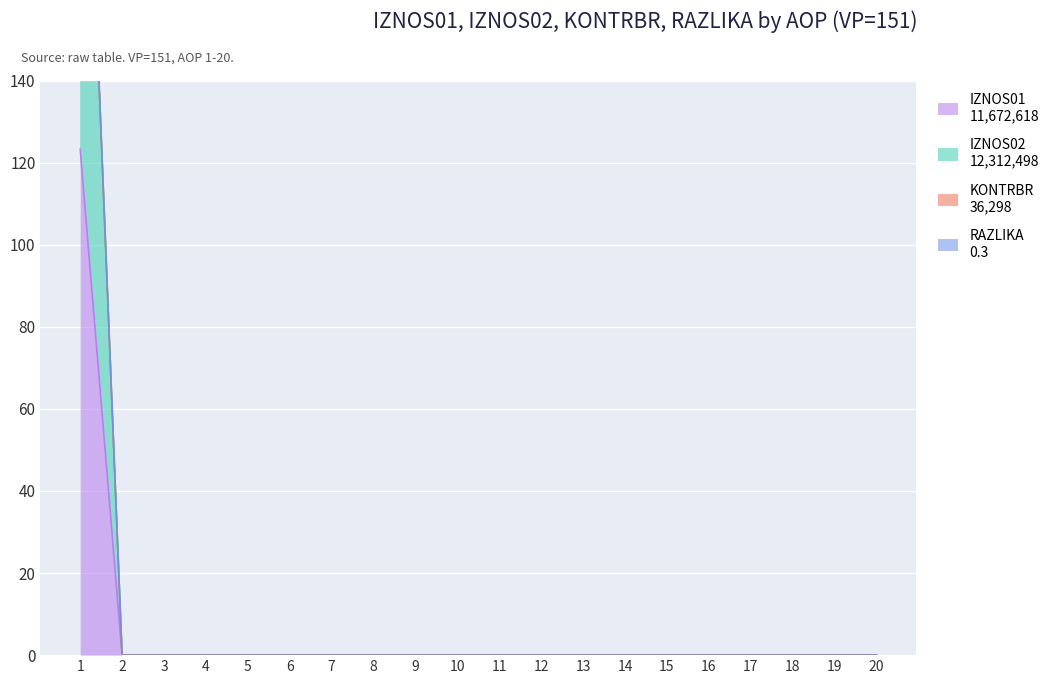

At 5, list the series in order from smallest to largest.

IZNOS01, IZNOS02, KONTRBR, RAZLIKA